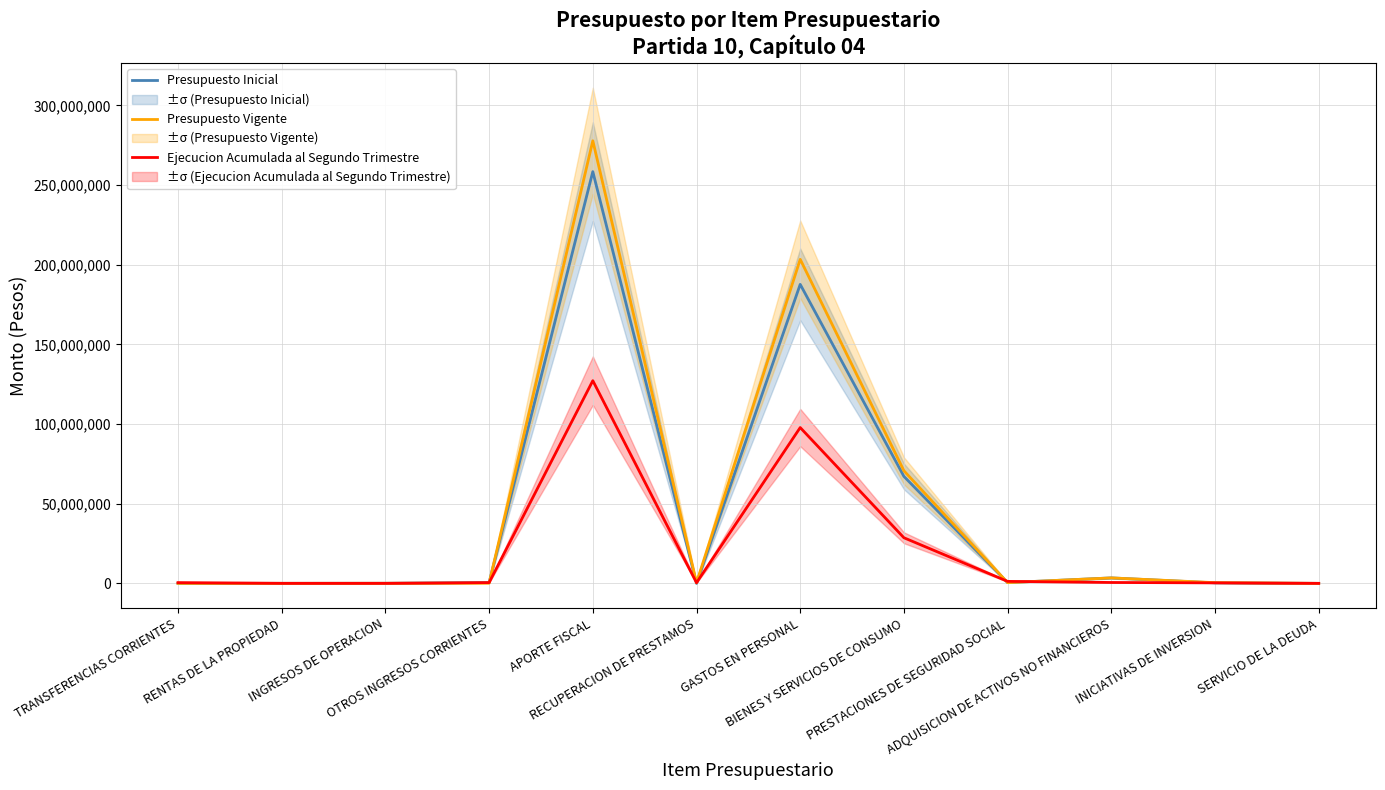

In Presupuesto Inicial, how many points are lower than both neighbors (excluding endpoints)?

2